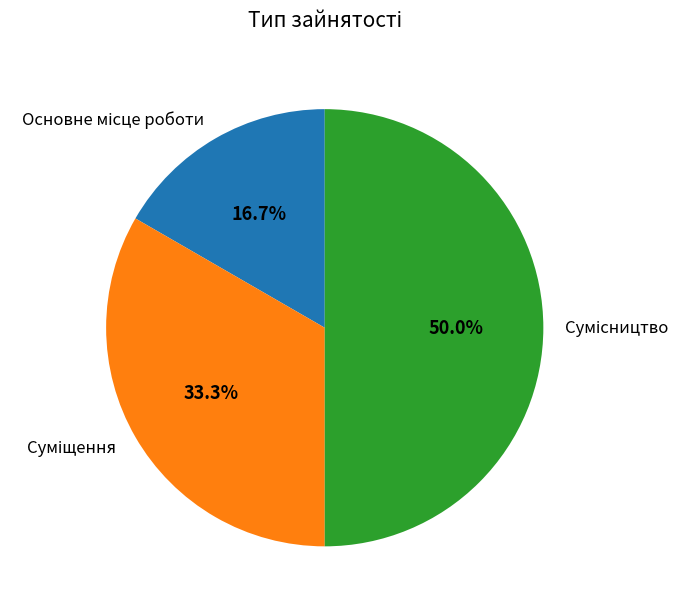

What is the change in value from Основне місце роботи to Суміщення?

+1